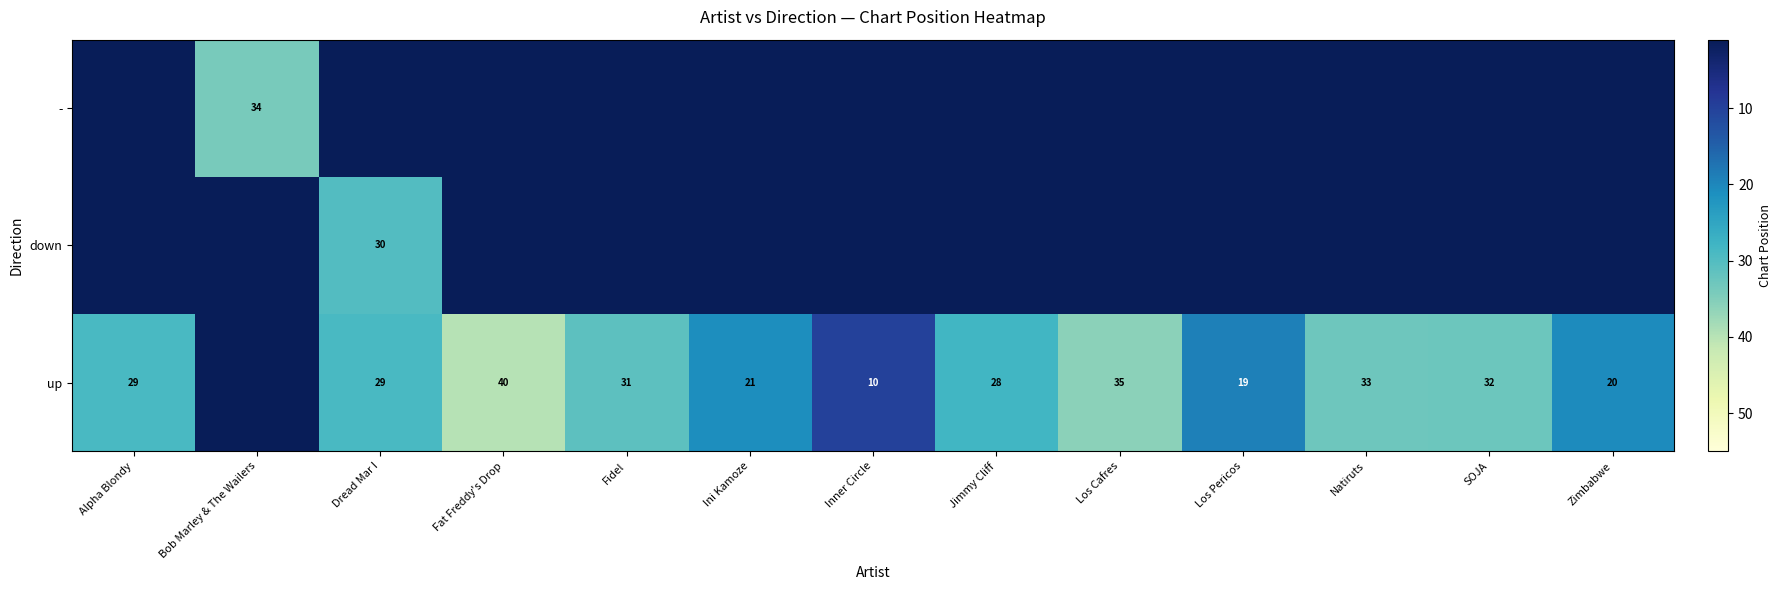

At which category is the sum across all series the highest?

Dread Mar I